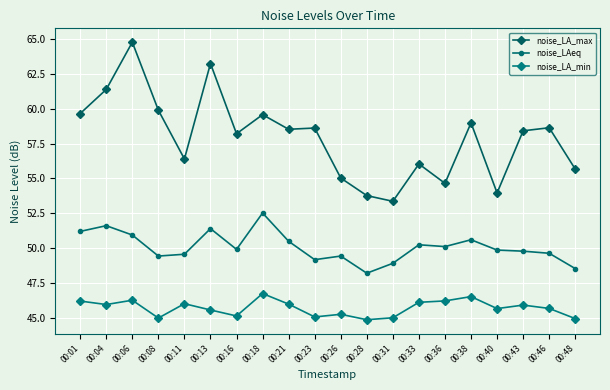

At 00:31, list the series in order from smallest to largest.

noise_LA_min, noise_LAeq, noise_LA_max